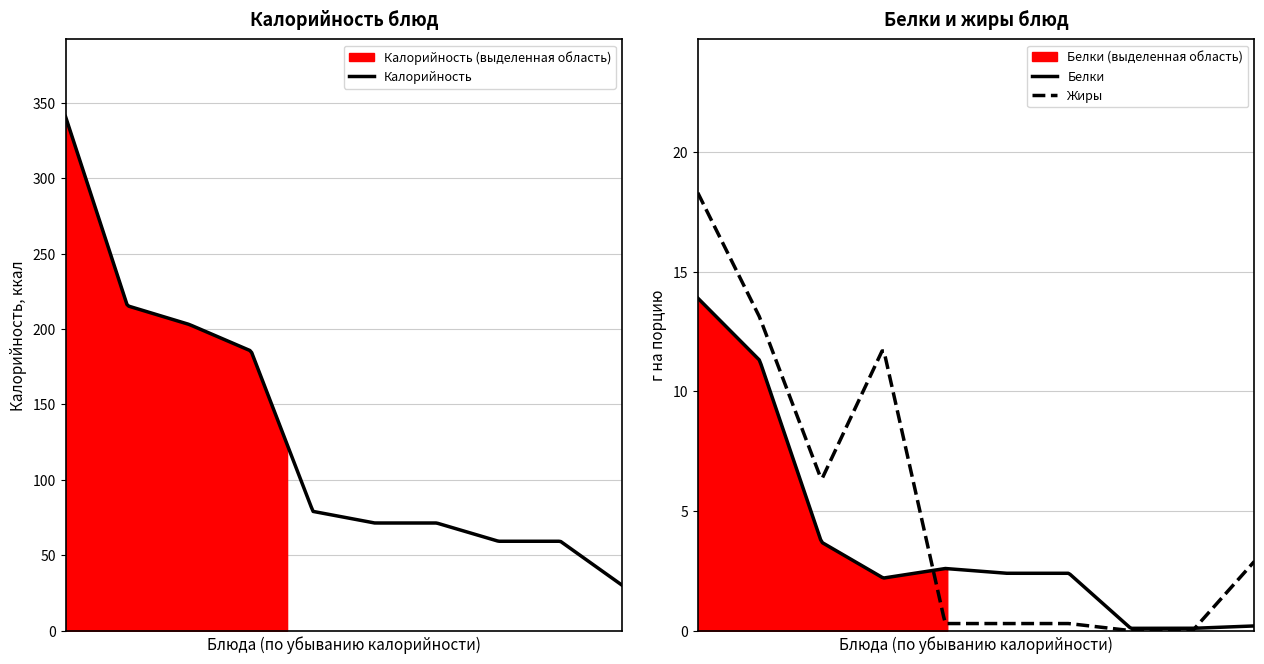

Is it true that Жиры equals 0.3 at Хлеб рж.?

True